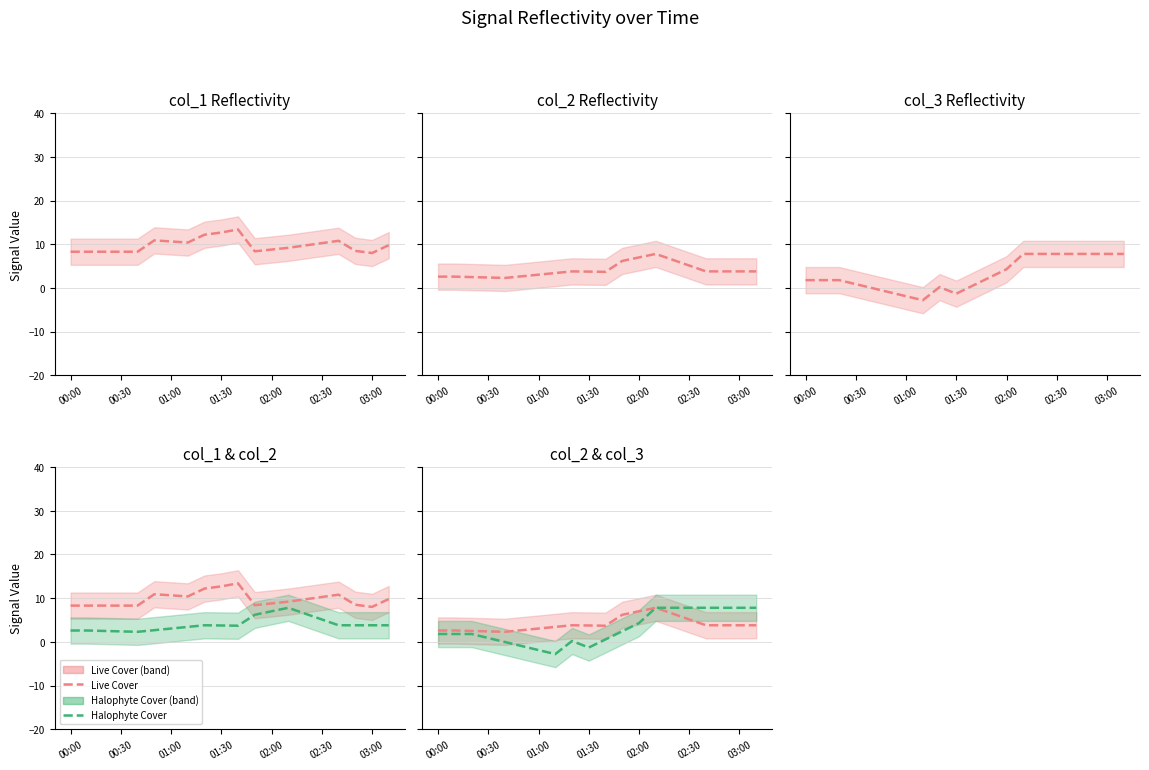

Reading right to left, what are all the values shown in this chart?

Live Cover: 3.8	3.8	3.8	3.8	5.1	6.5	7.8	7.0	6.2	3.7	3.8	3.8	3.4	3.0	2.7	2.3	2.4	2.5	2.6	2.6
Halophyte Cover: 7.8	7.8	7.8	7.8	7.8	7.8	7.8	4.3	2.4	0.6	-1.3	0.2	-2.8	-1.9	-1.0	-0.0	0.9	1.8	1.8	1.8